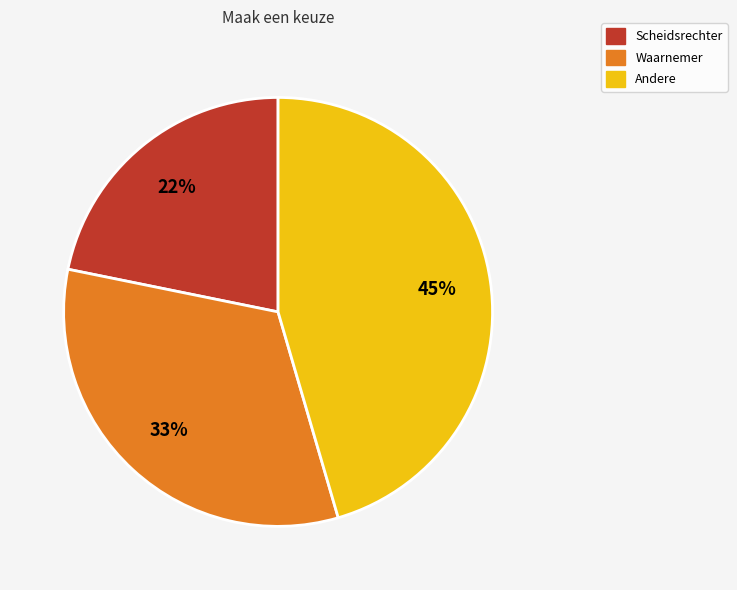

What percentage is the Waarnemer slice, to the nearest percent?

33%